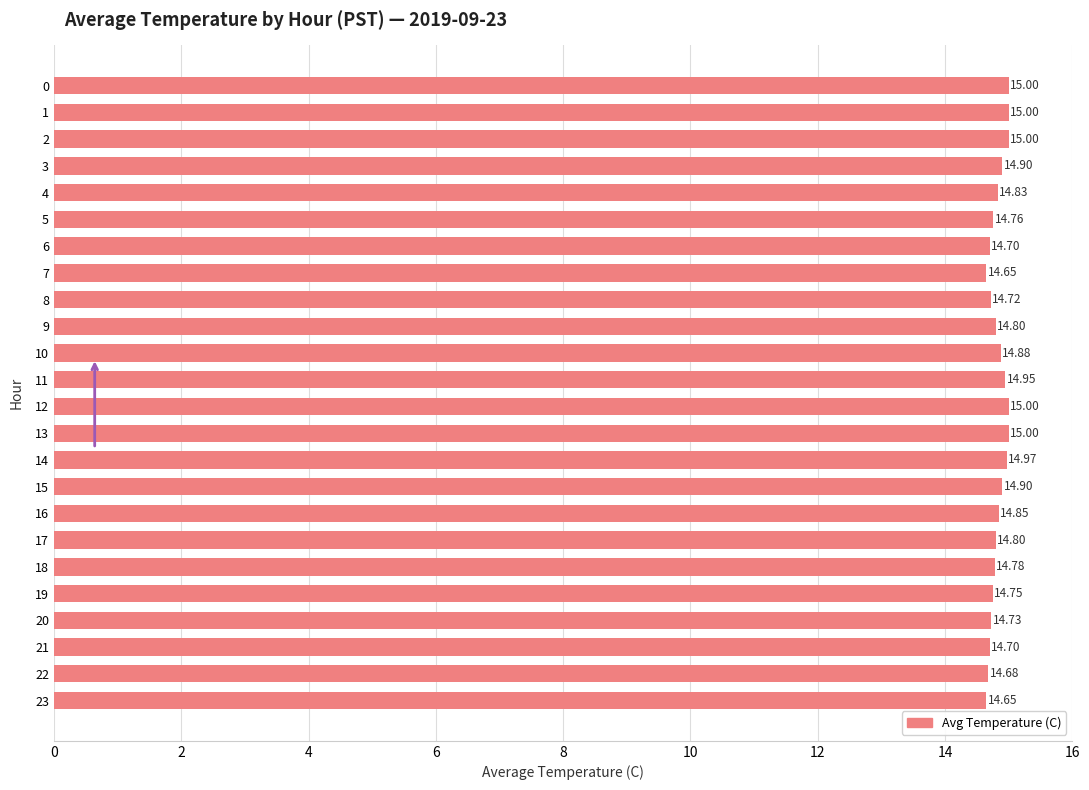

What is the minimum value shown in the chart?

14.7